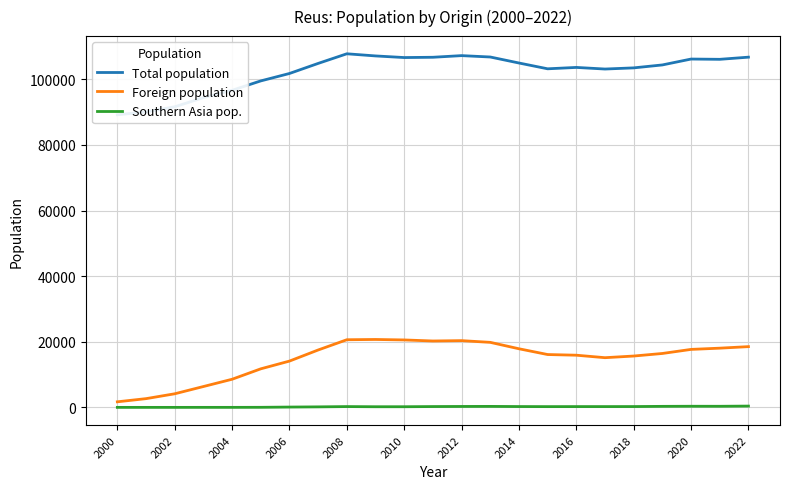

Reading left to right, extract all data points from this chart.

Total population: 89179	90056	91616	94407	96642	99505	101767	104835	107770	107118	106622	106709	107211	106790	104962	103194	103615	103123	103477	104373	106168	106084	106741
Foreign population: 1710	2674	4155	6366	8582	11760	14119	17502	20626	20707	20565	20243	20353	19830	17874	16117	15913	15156	15661	16441	17683	18058	18527
Southern Asia pop.: 12	14	12	18	17	33	110	169	258	209	211	264	295	314	265	243	253	254	262	325	355	347	408